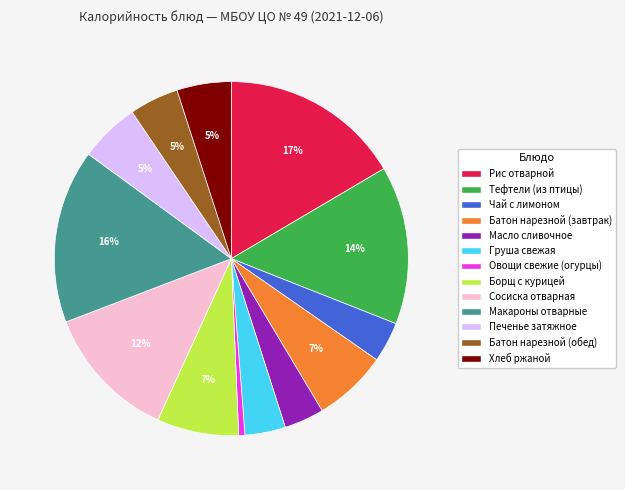

Combined, do Масло сливочное and Чай с лимоном account for over 50%?

No